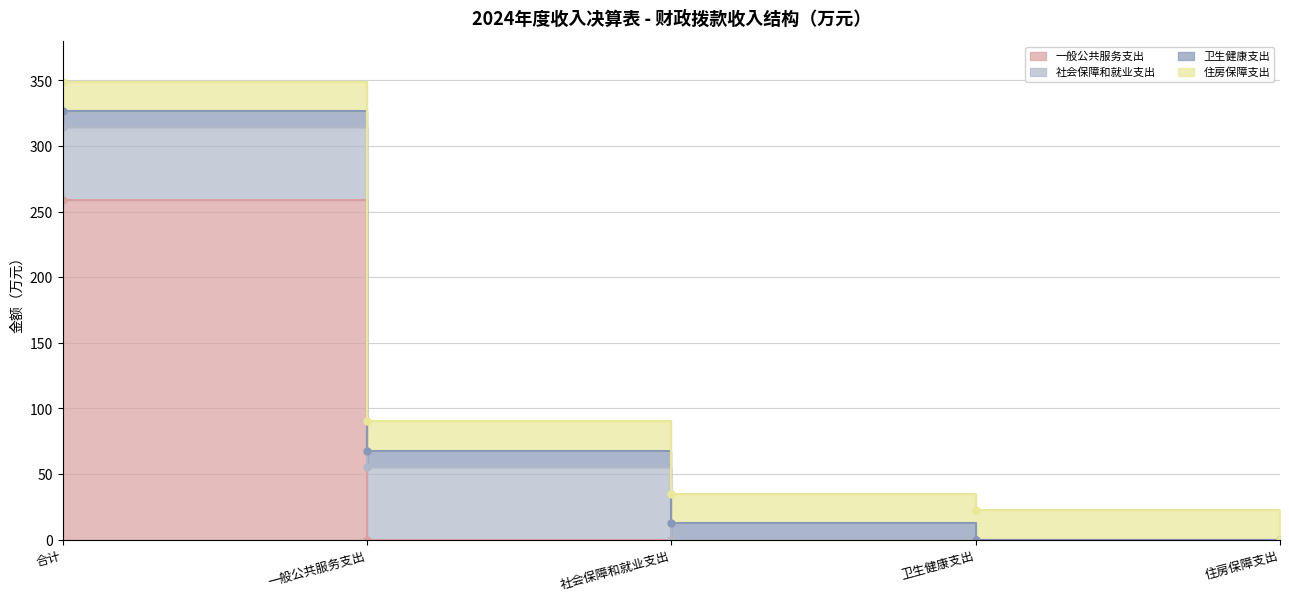

Is it true that 社会保障和就业支出 equals -20.9 at 社会保障和就业支出?

False